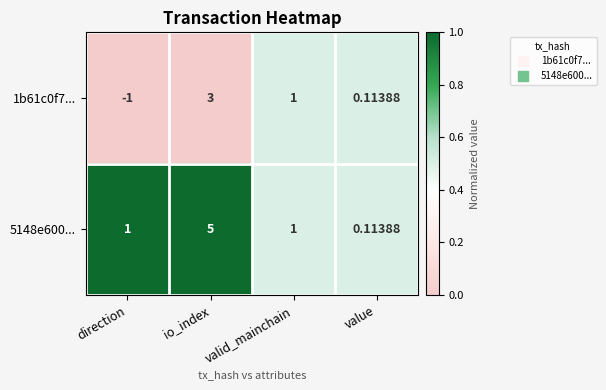

List the labels in order of 1b61c0f7... value, smallest first.

direction, value, valid_mainchain, io_index